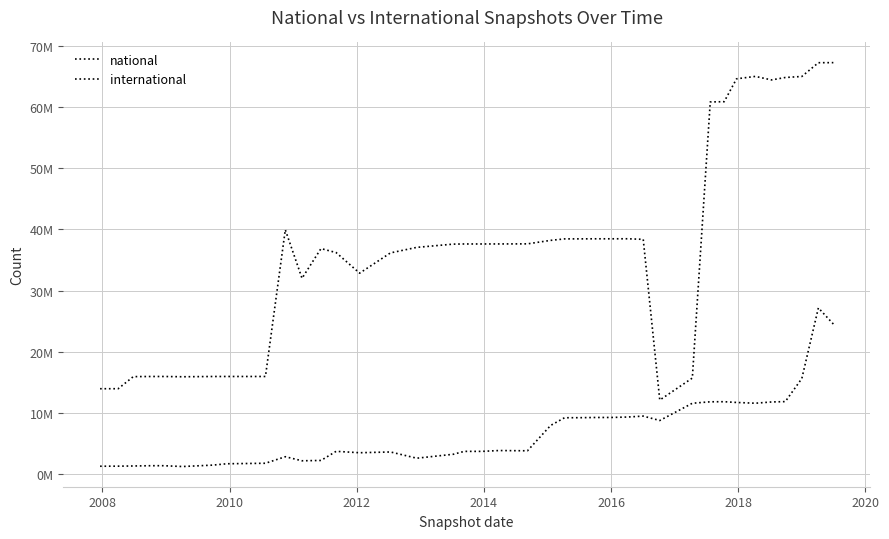

What is the highest value of the national series?

67228020